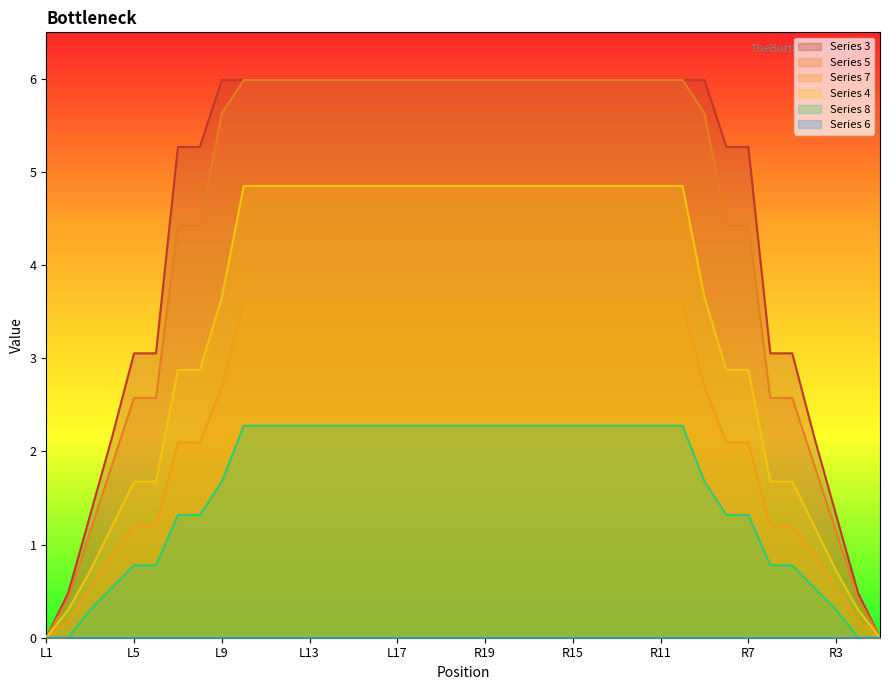

Which series has the largest total across all categories?

Series 3